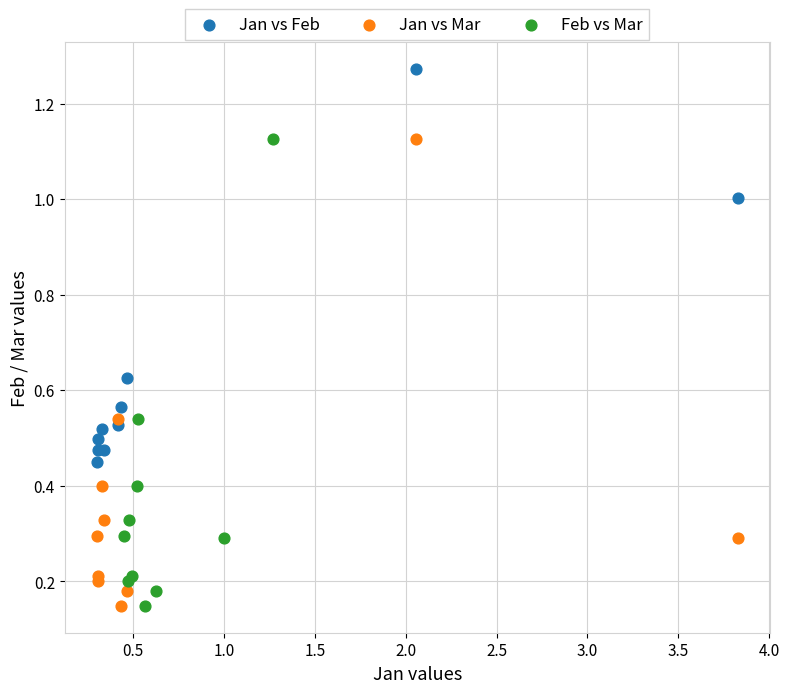

Which series reaches the maximum Y coordinate?

Jan vs Feb